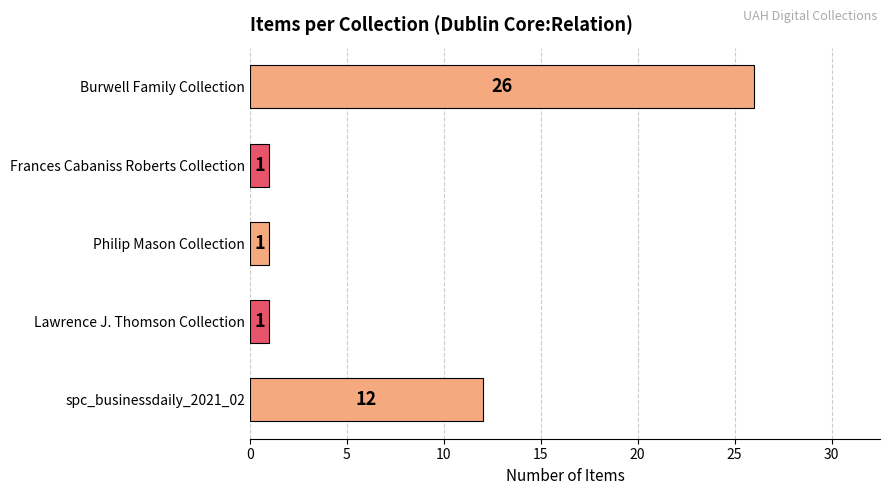

Does the chart contain stacked bars?

No